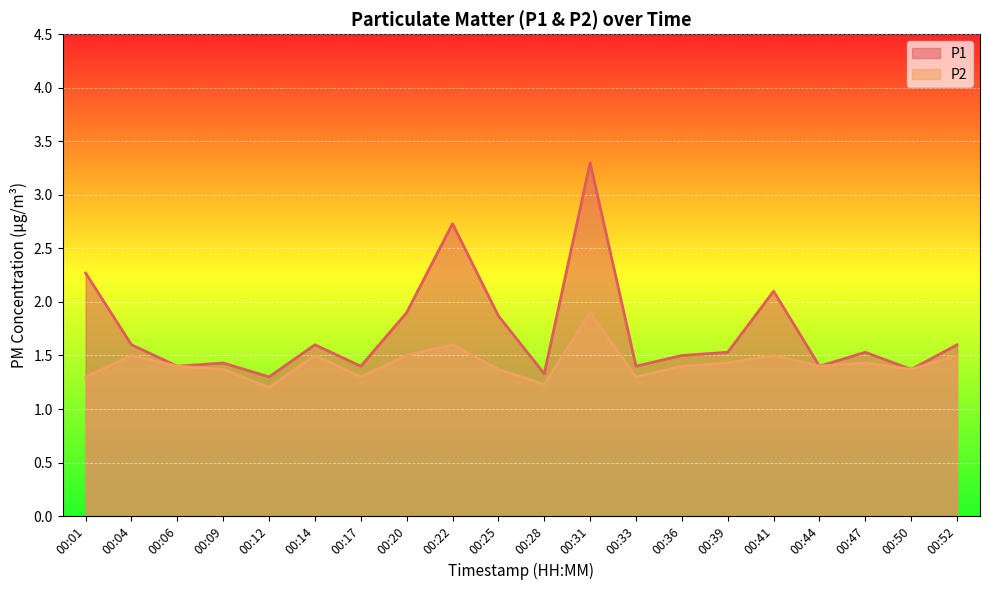

The value of P2 at 00:01 is 1.8. True or false?

False